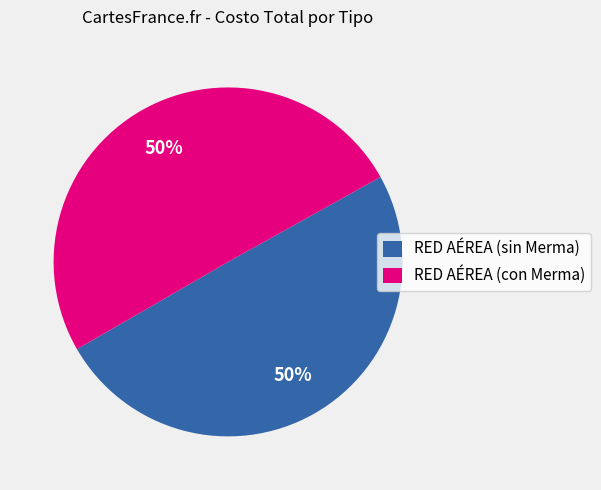

How many slices are in this pie chart?

2